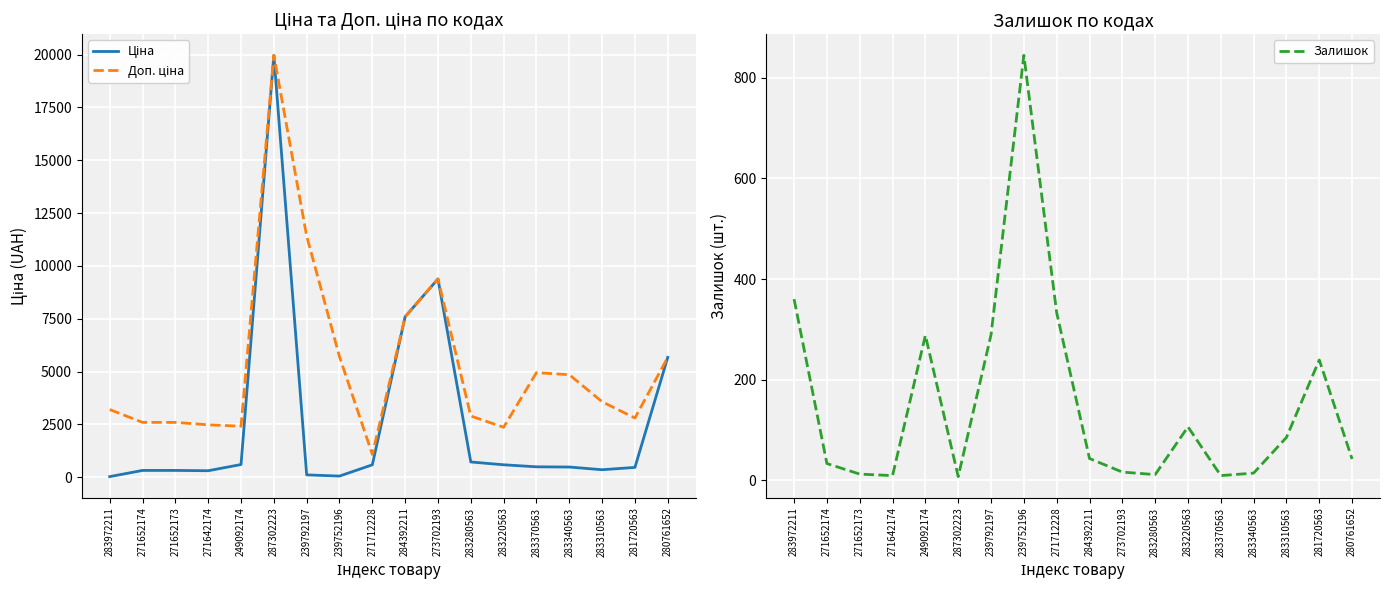

In Залишок, how many points are lower than both neighbors (excluding endpoints)?

4